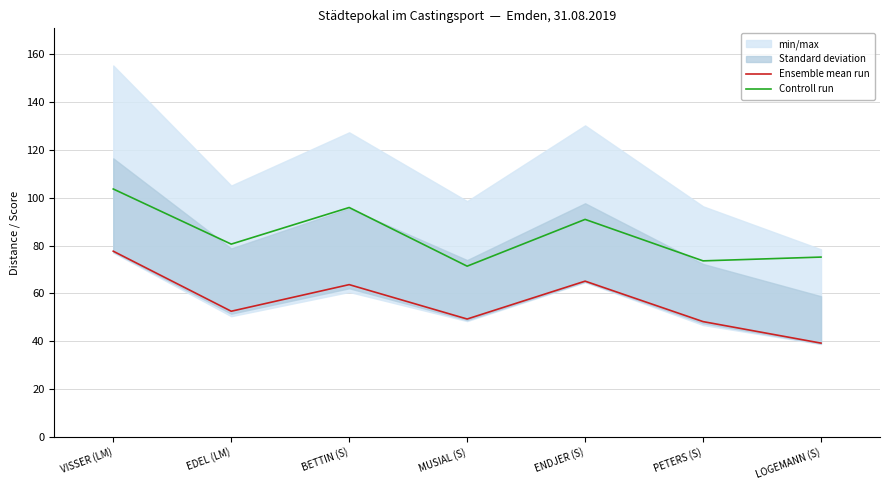

Which label corresponds to the smallest value in the chart?

LOGEMANN (S)